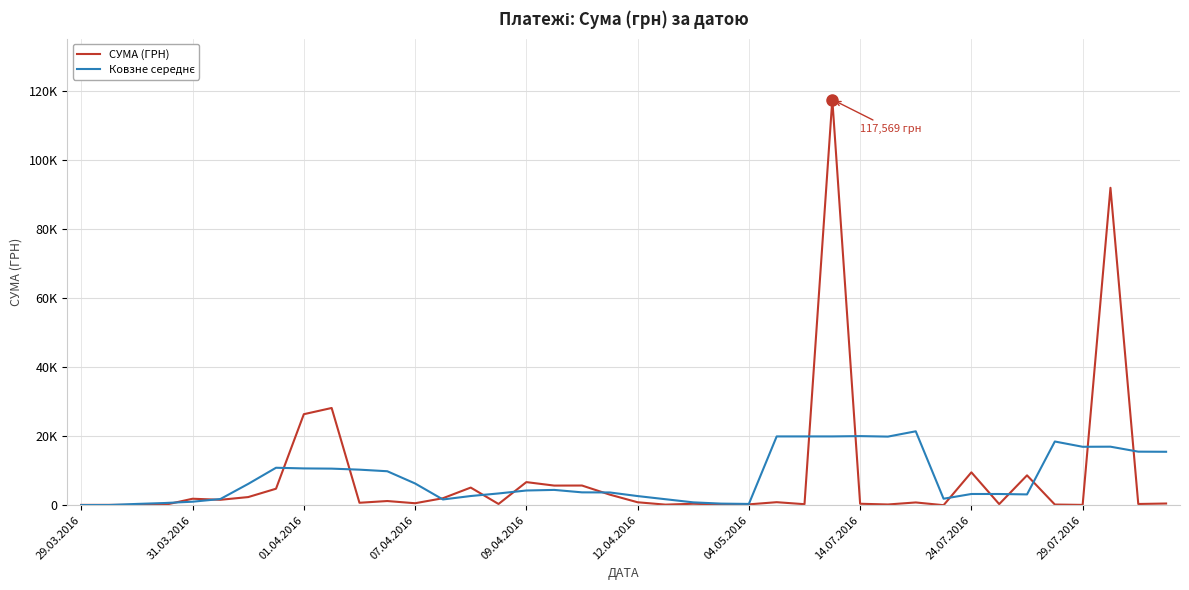

What is the smallest value displayed?

11.2